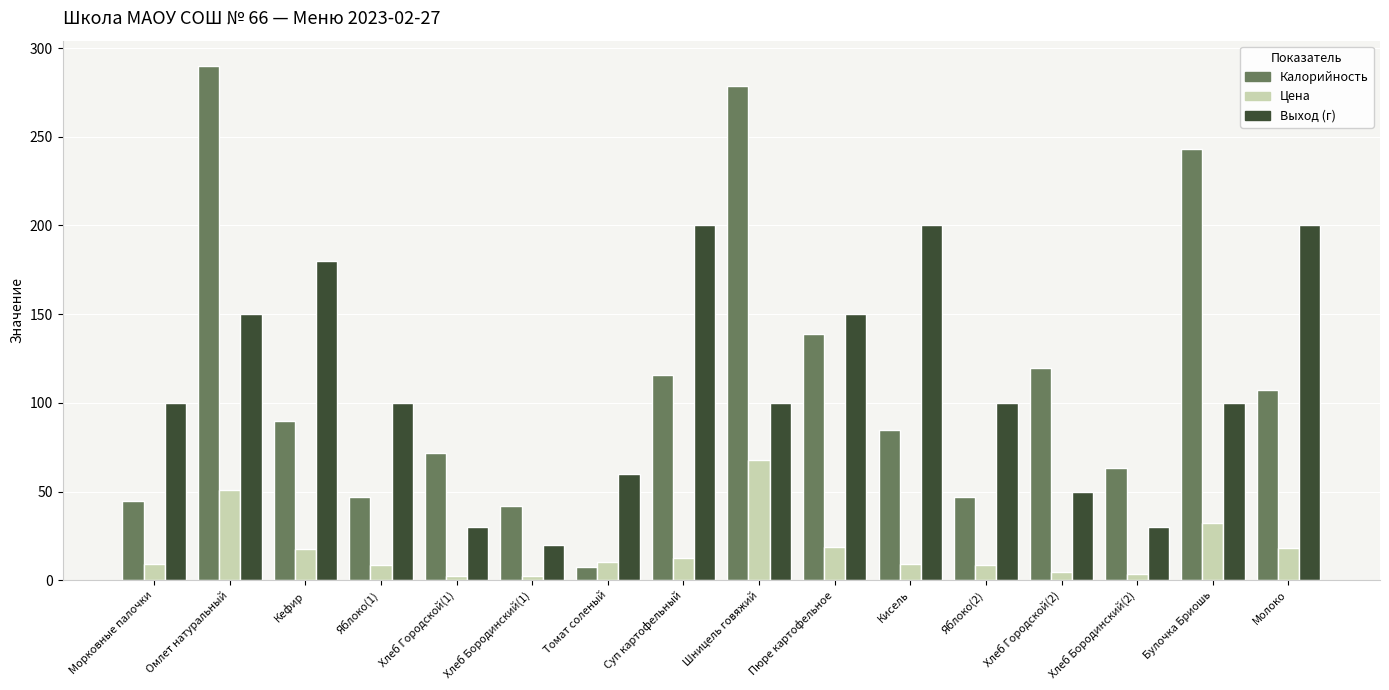

At which category is the sum across all series the highest?

Омлет натуральный